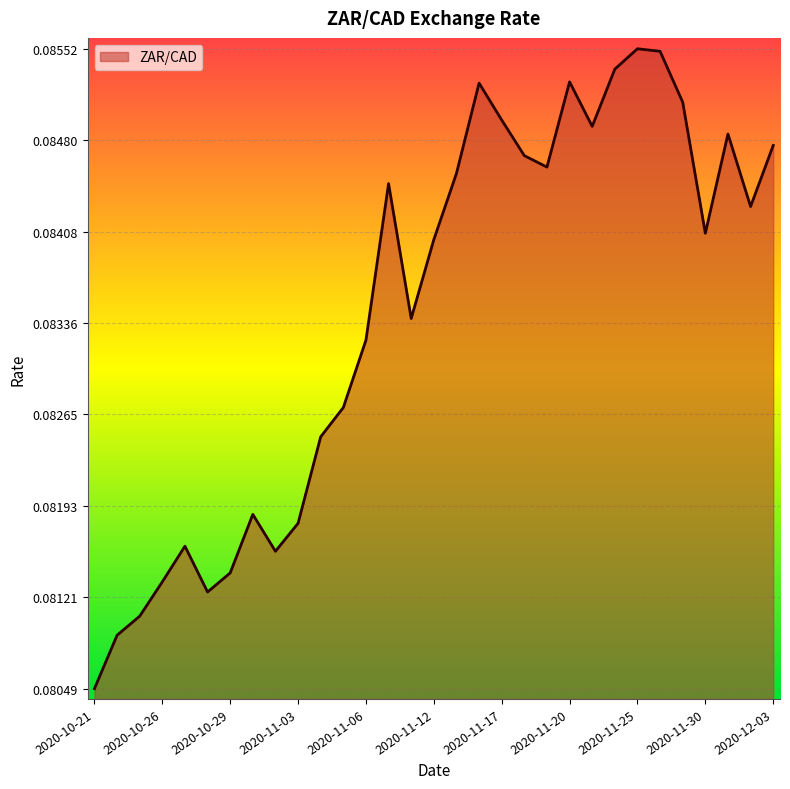

What is the label of the 18th point from the right?

2020-11-09